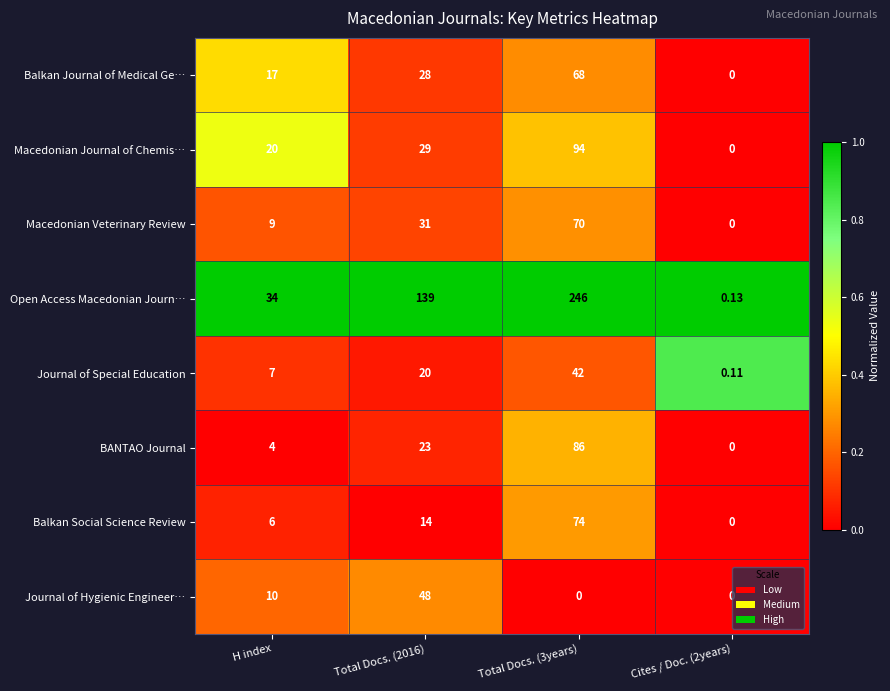

Which series changed the most between Total Docs. (3years) and Cites / Doc. (2years)?

Open Access Macedonian Journ…